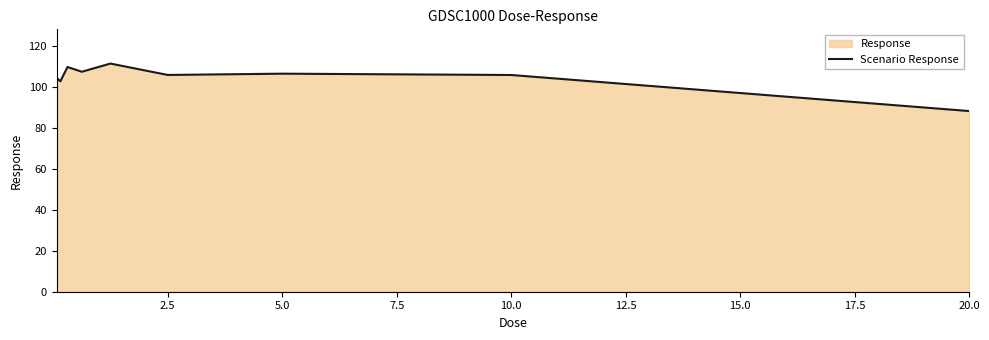

What is the value of the 2nd point from the left?

102.7